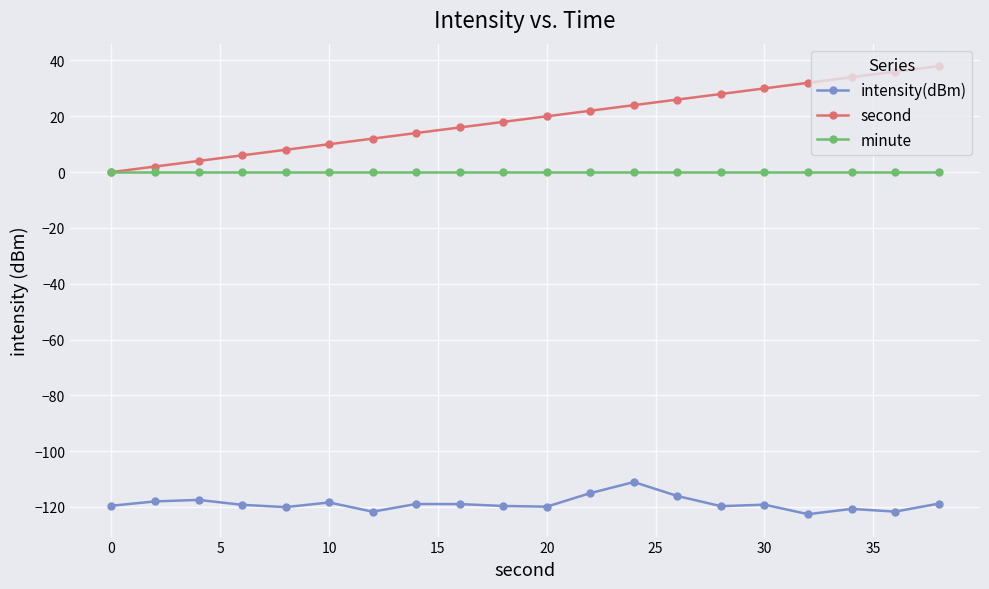

Which series has the widest spread of values?

second